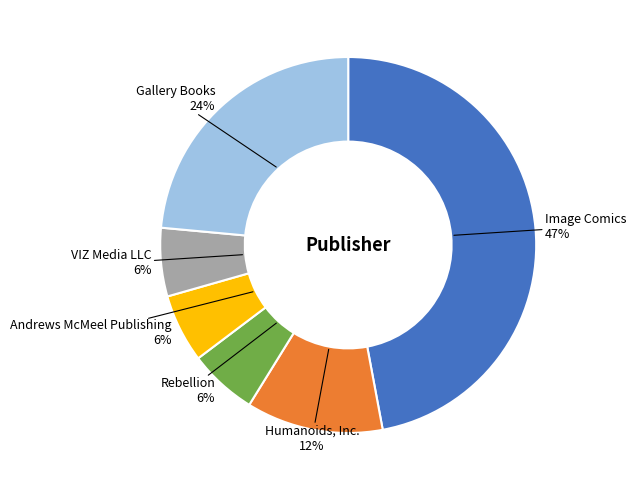

Which slice is the largest?

Image Comics